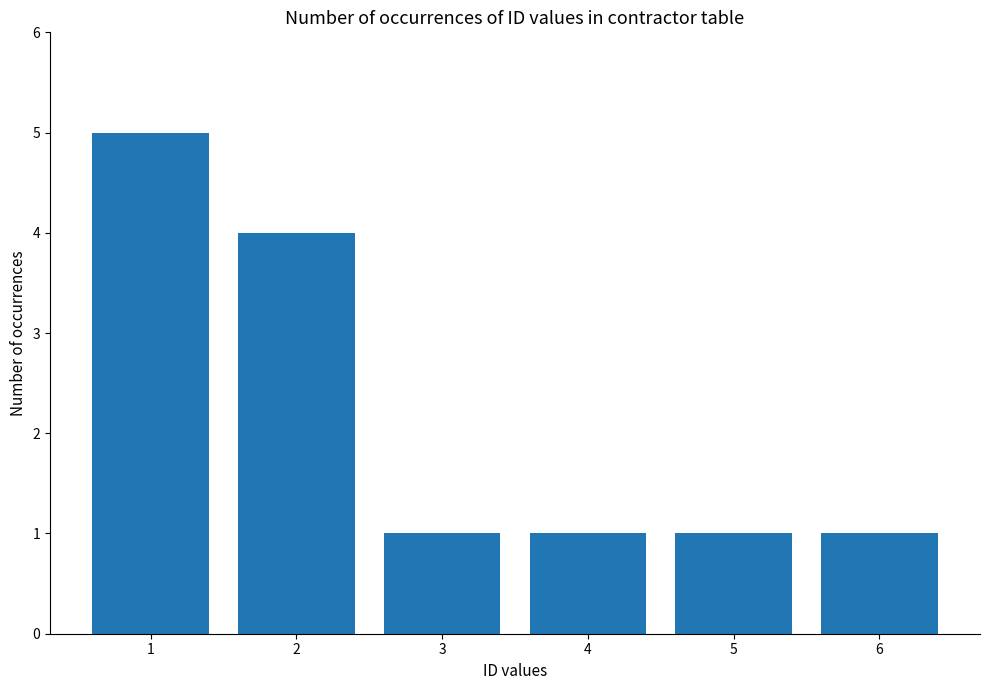

How many values are between 1 and 4?

5